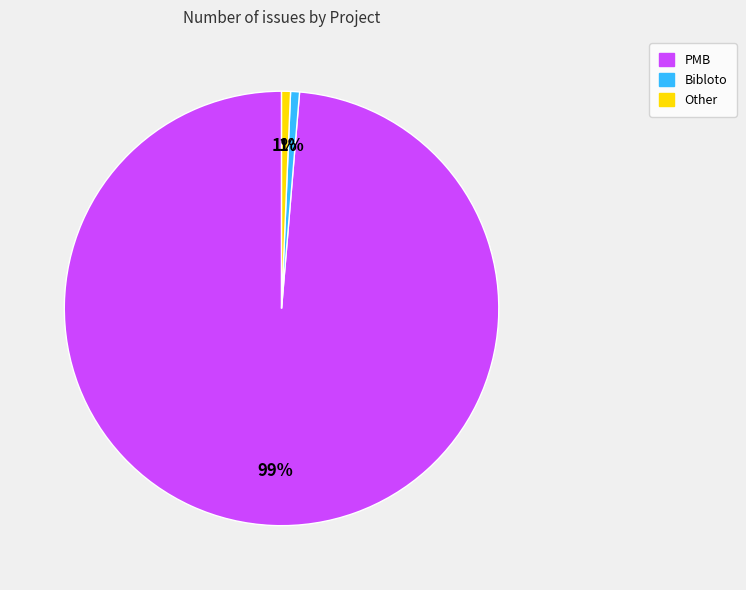

Is there a majority slice in this chart?

Yes